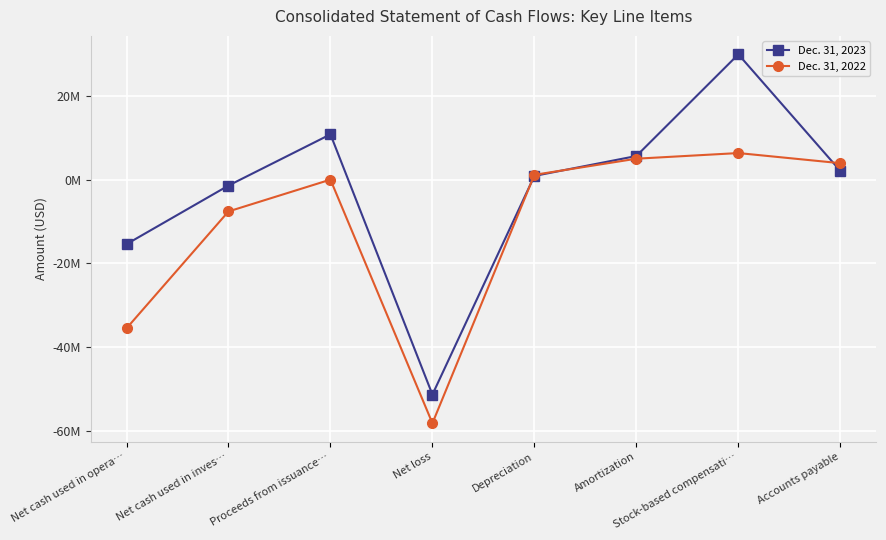

What is the sum of all Dec. 31, 2022 values?

-84962000